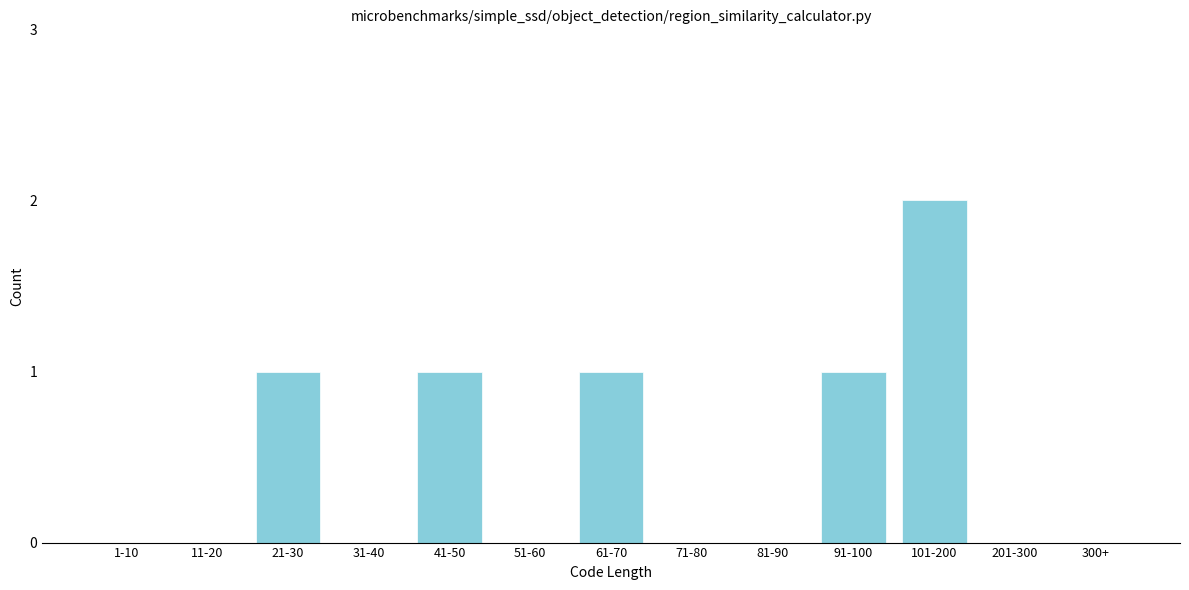

Reading left to right, what are all the values shown in this chart?

1-10=0	11-20=0	21-30=1	31-40=0	41-50=1	51-60=0	61-70=1	71-80=0	81-90=0	91-100=1	101-200=2	201-300=0	300+=0